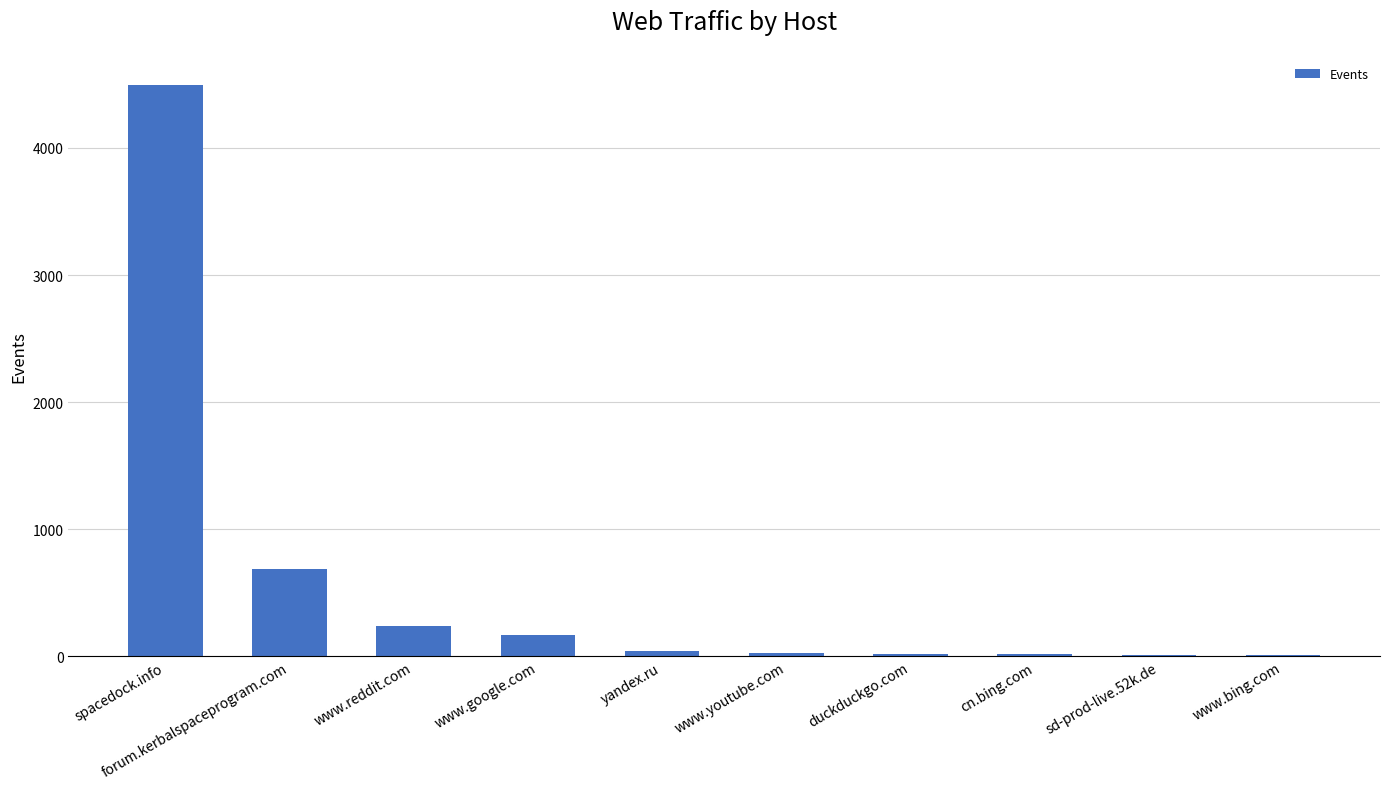

Which has a higher value, forum.kerbalspaceprogram.com or www.youtube.com?

forum.kerbalspaceprogram.com